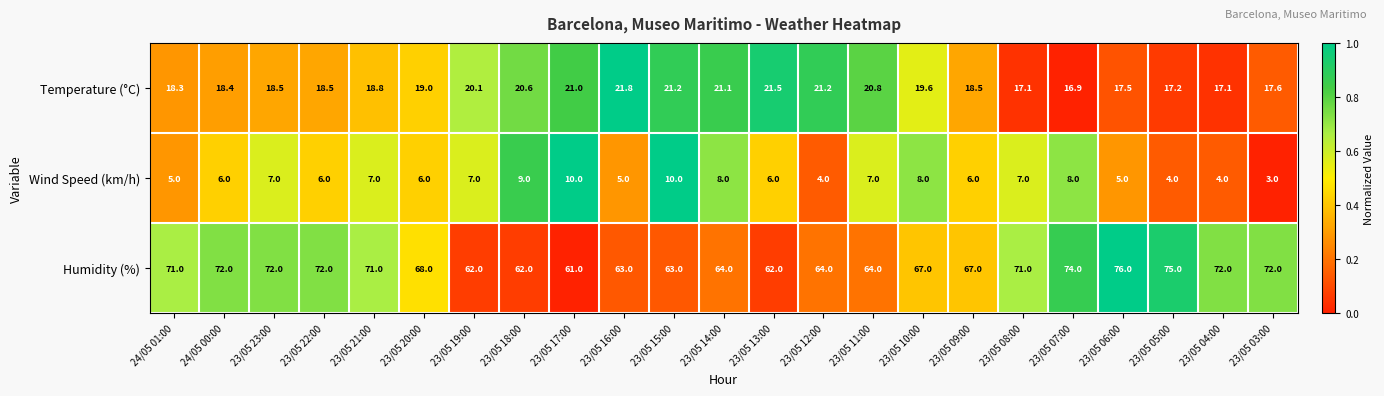

What is the difference between the highest and lowest values at 23/05 11:00?

57.0